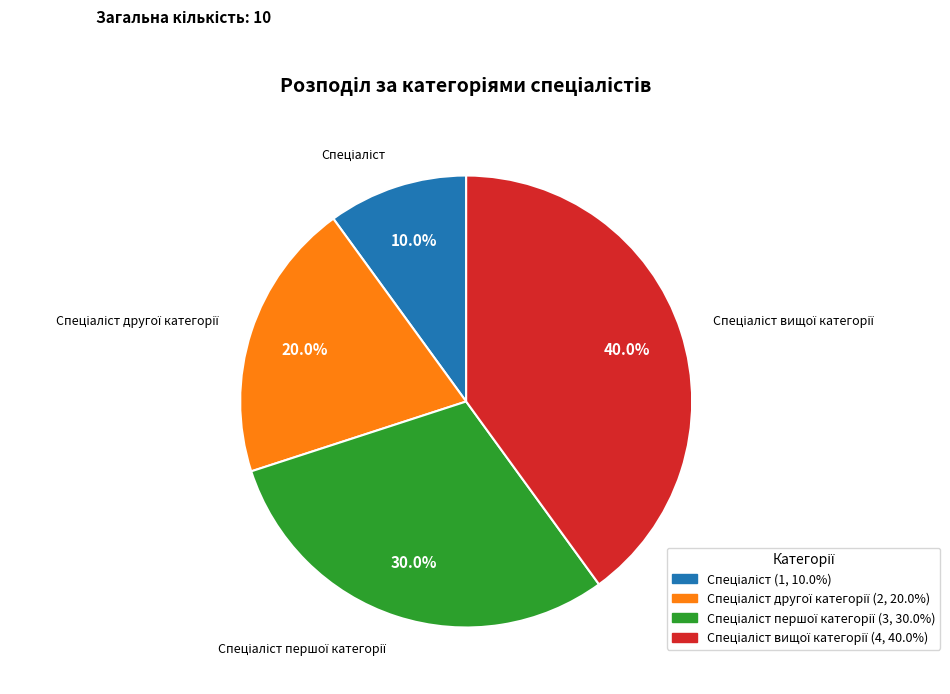

To the nearest percent, what is the average slice percentage?

25%